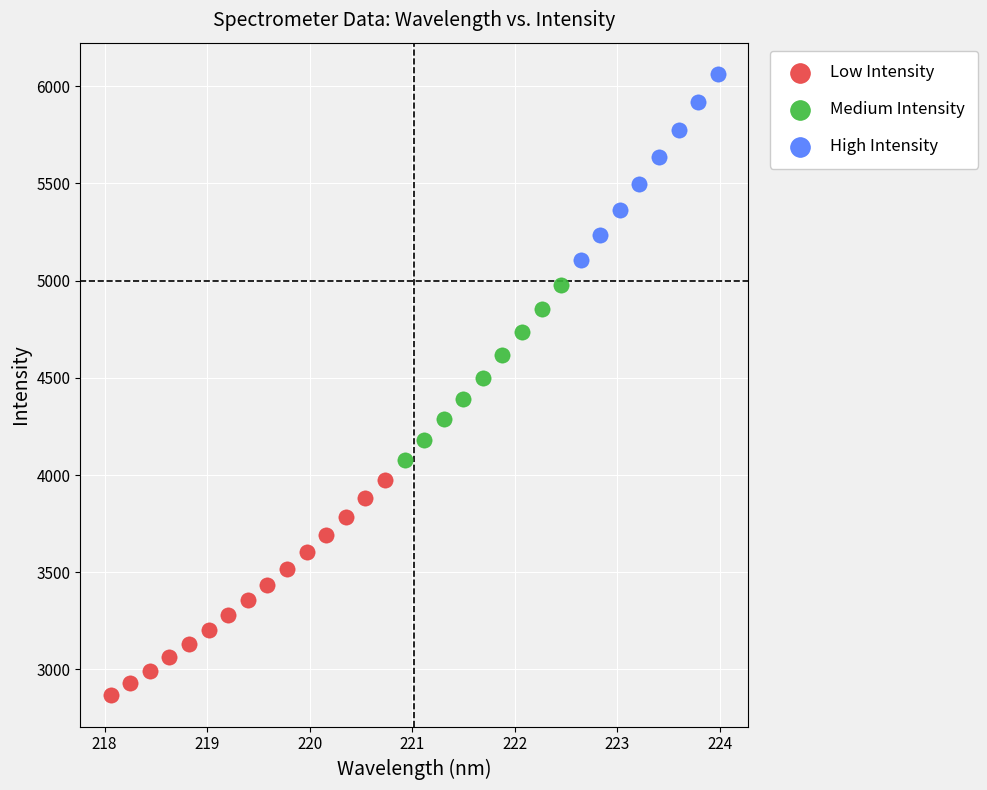

Which series has the widest spread of Y values?

Low Intensity